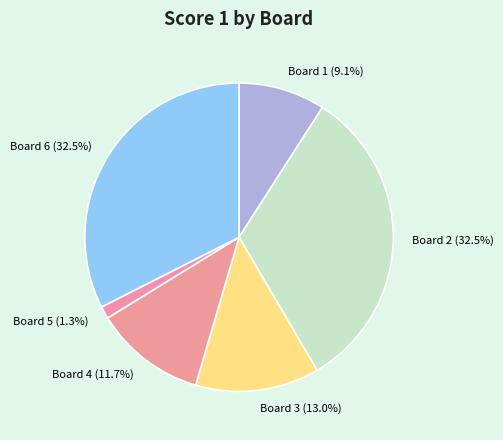

How much of the chart is everything except Board 1?

90.9%